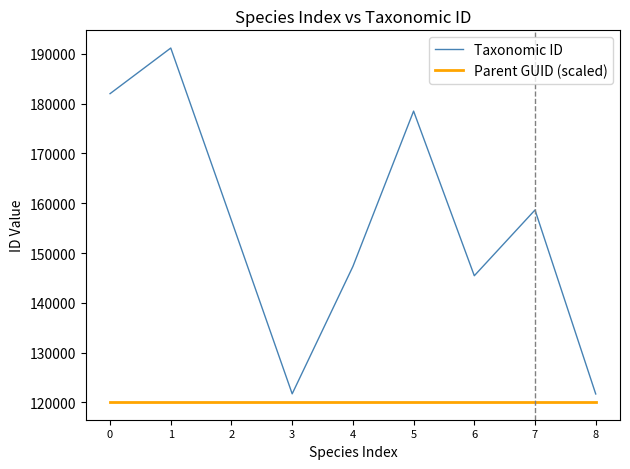

What is the average value of the Parent GUID (scaled) series?

120093.0